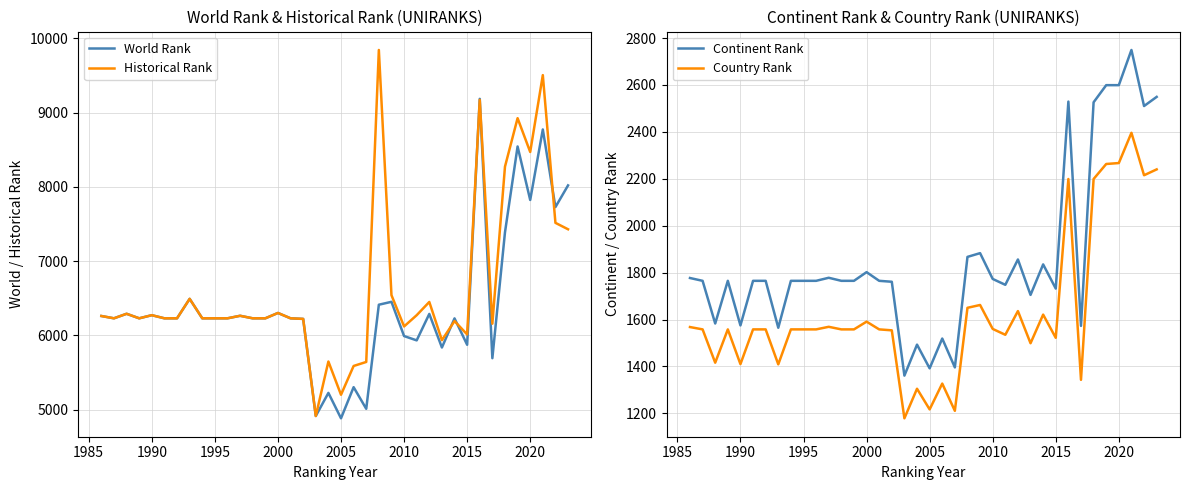

True or false: Continent Rank and World Rank intersect in this chart.

False